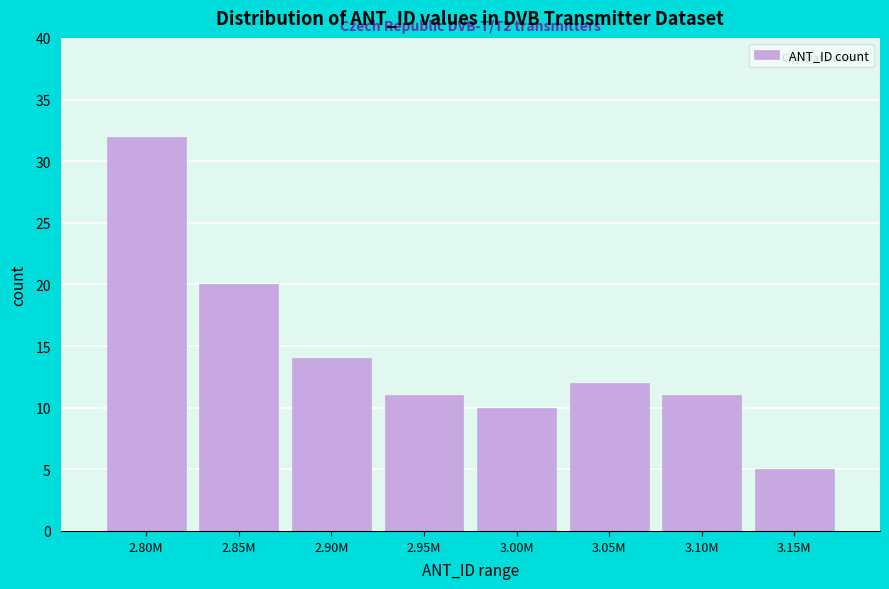

Reading right to left, extract all data points from this chart.

3.15M=5	3.10M=11	3.05M=12	3.00M=10	2.95M=11	2.90M=14	2.85M=20	2.80M=32